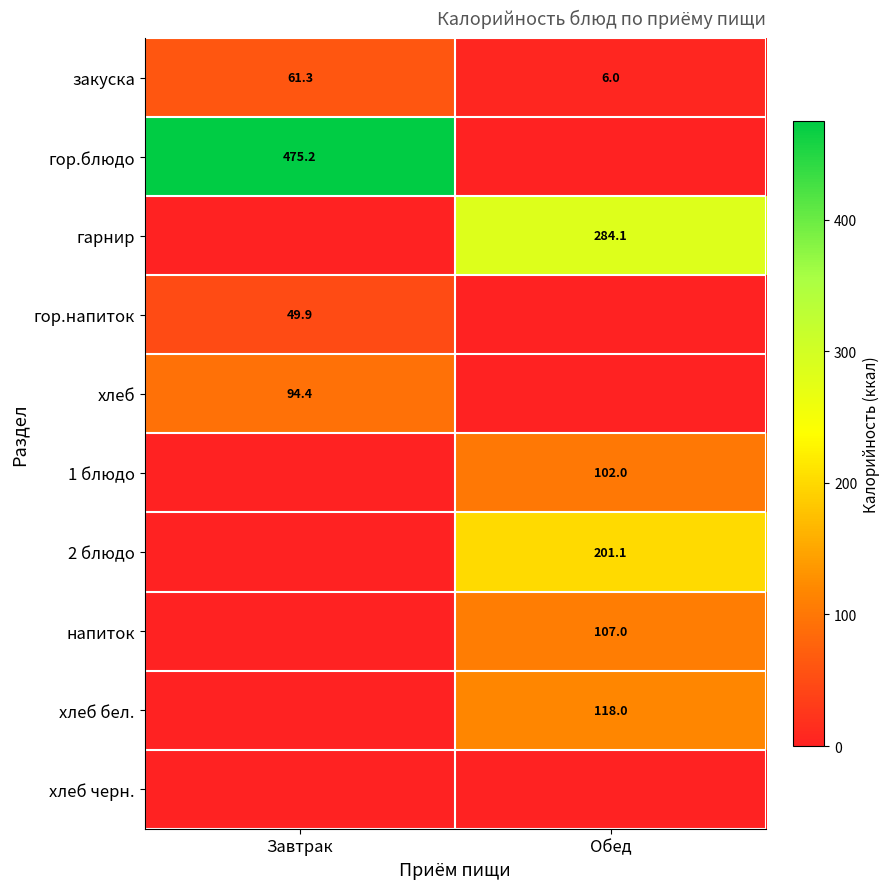

True or false: гор.блюдо has a value of 475.2 at Завтрак.

True